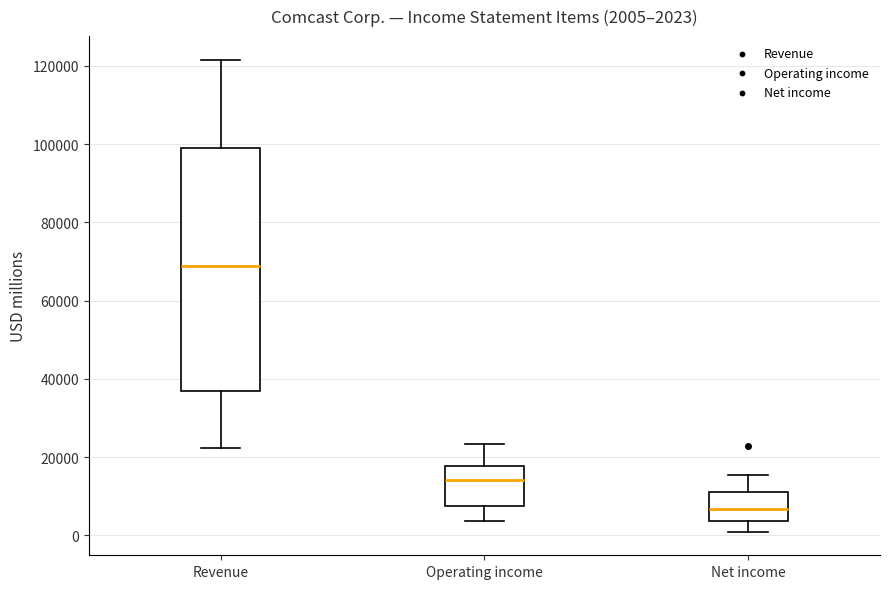

Which box is the tallest, from its lower edge to its upper edge?

Revenue